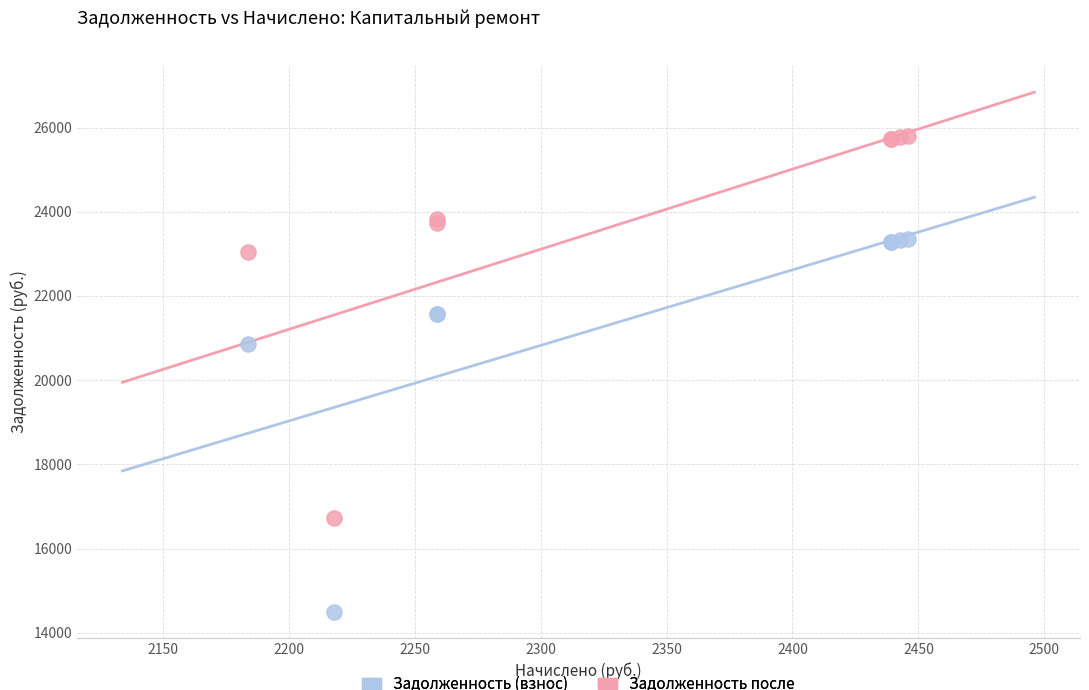

Across all series, what Y value is closest to 20149?

20854.7